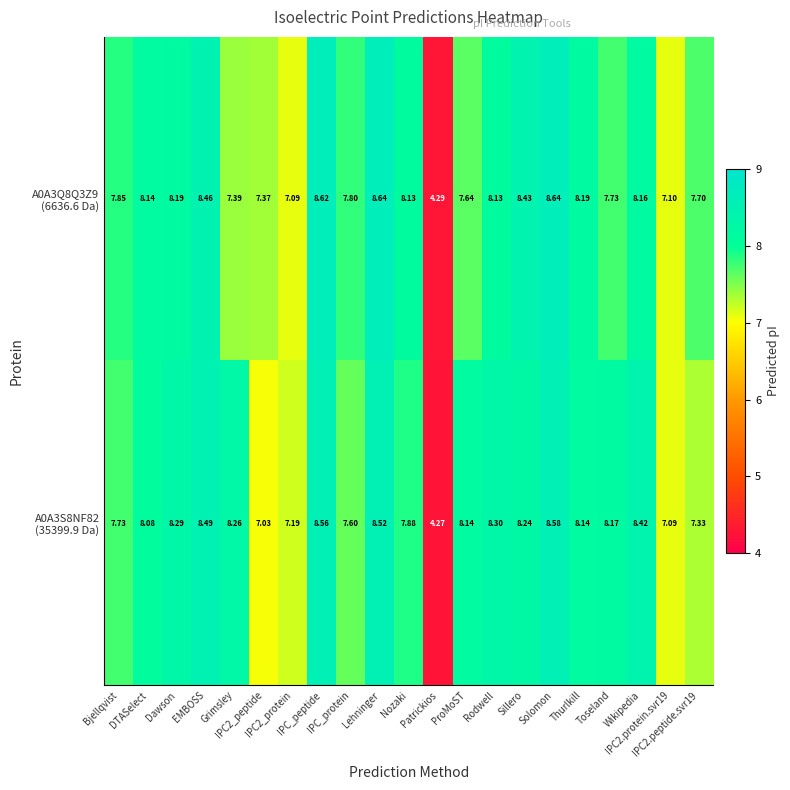

What is the maximum value shown in the chart?

8.6